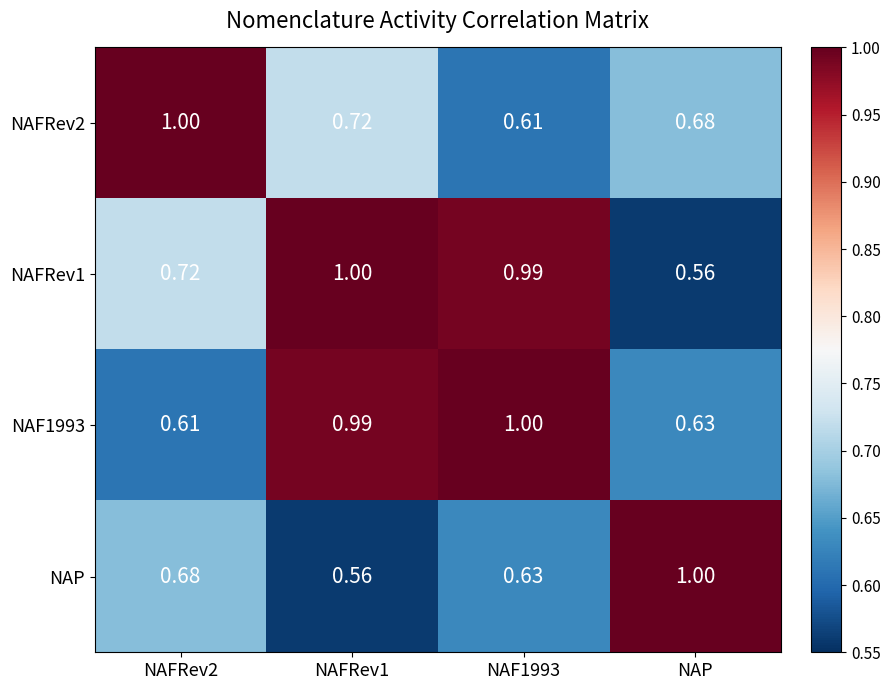

At how many categories does at least one series exceed 0?

4